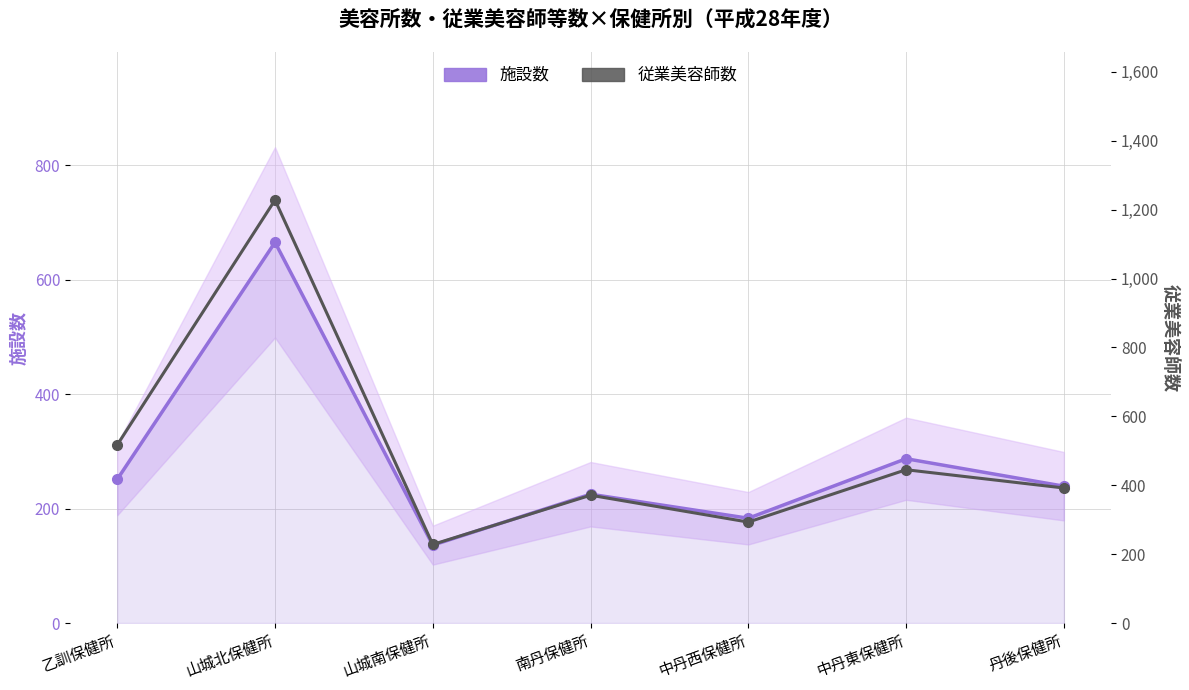

What is the highest value of the 従業美容師数 series?

1228